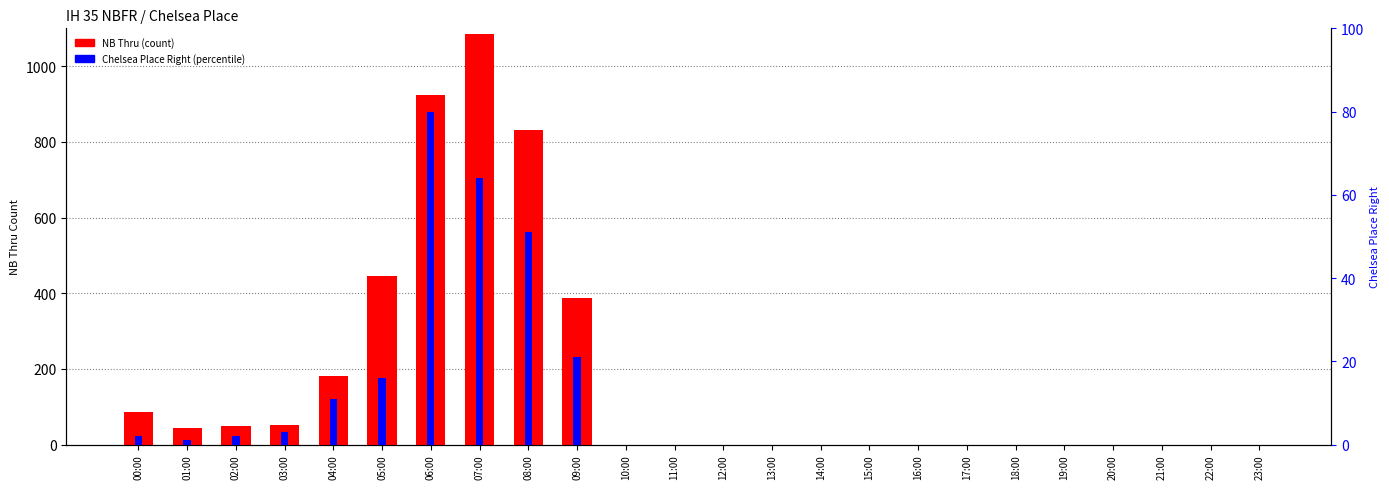

True or false: Chelsea Place Right (percentile) has a value of 1 at 00:00.

False